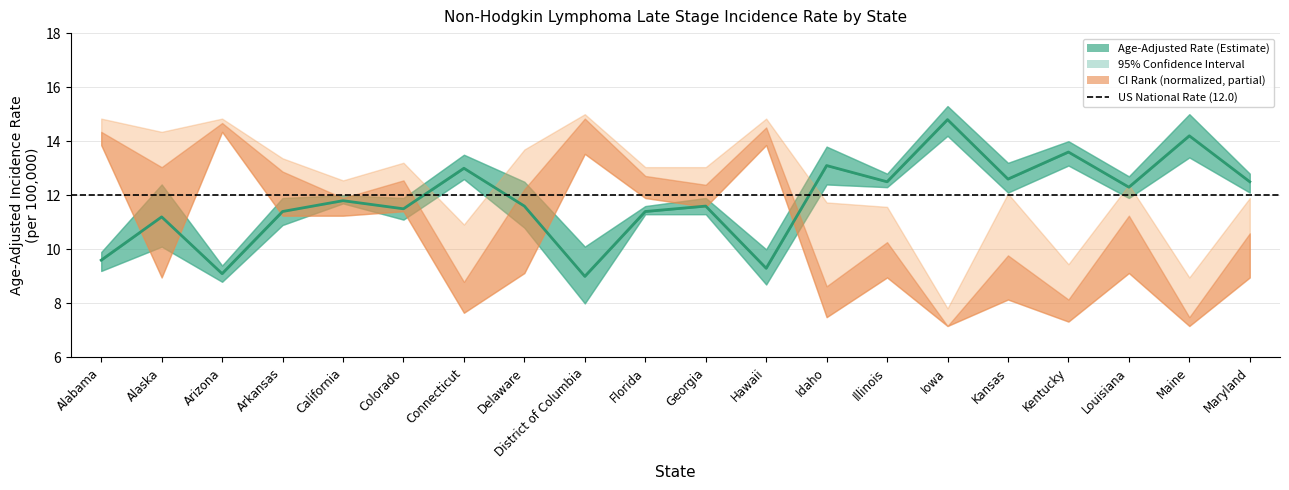

List the labels in order of value, largest first.

Iowa, Maine, Kentucky, Idaho, Connecticut, Kansas, Illinois, Maryland, Louisiana, California, Delaware, Georgia, Colorado, Arkansas, Florida, Alaska, Alabama, Hawaii, Arizona, District of Columbia